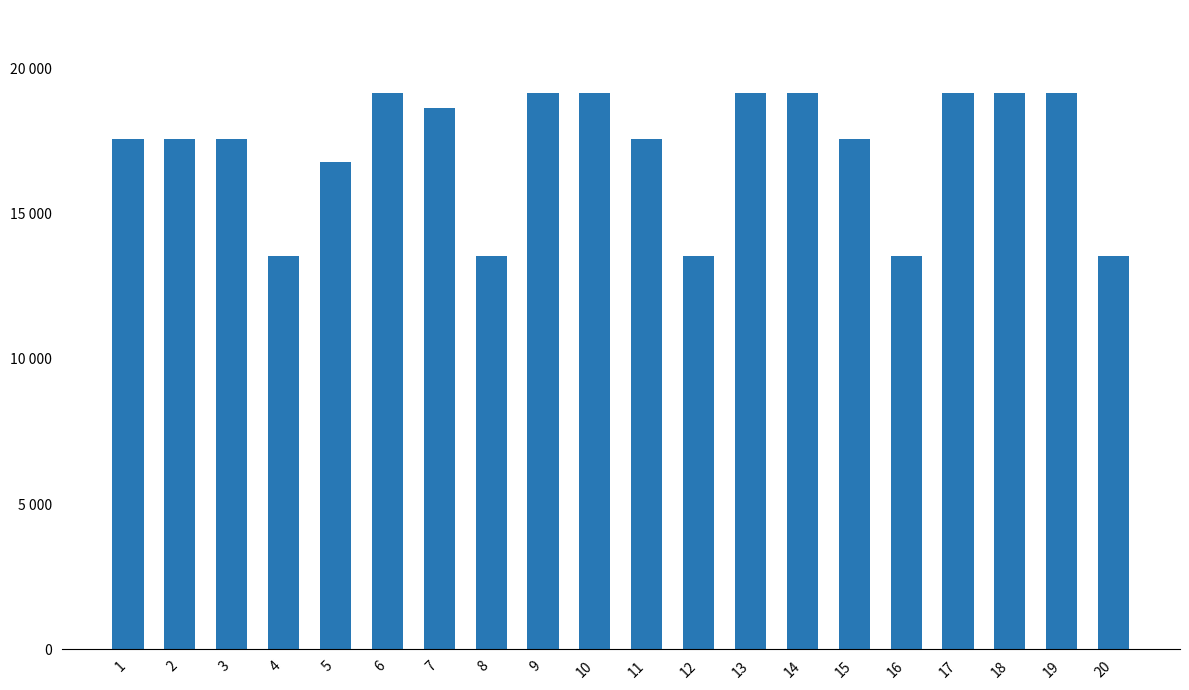

List the labels in order of value, largest first.

6, 9, 10, 13, 14, 17, 18, 19, 7, 1, 2, 3, 11, 15, 5, 4, 8, 12, 16, 20